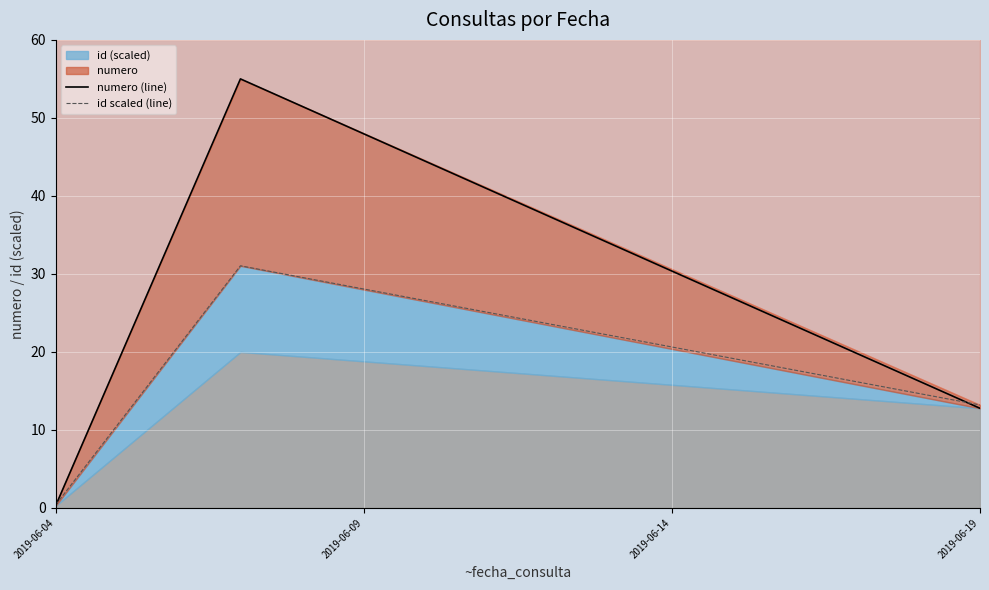

What is the difference between the maximum and minimum values in the numero (line) series?

54.8